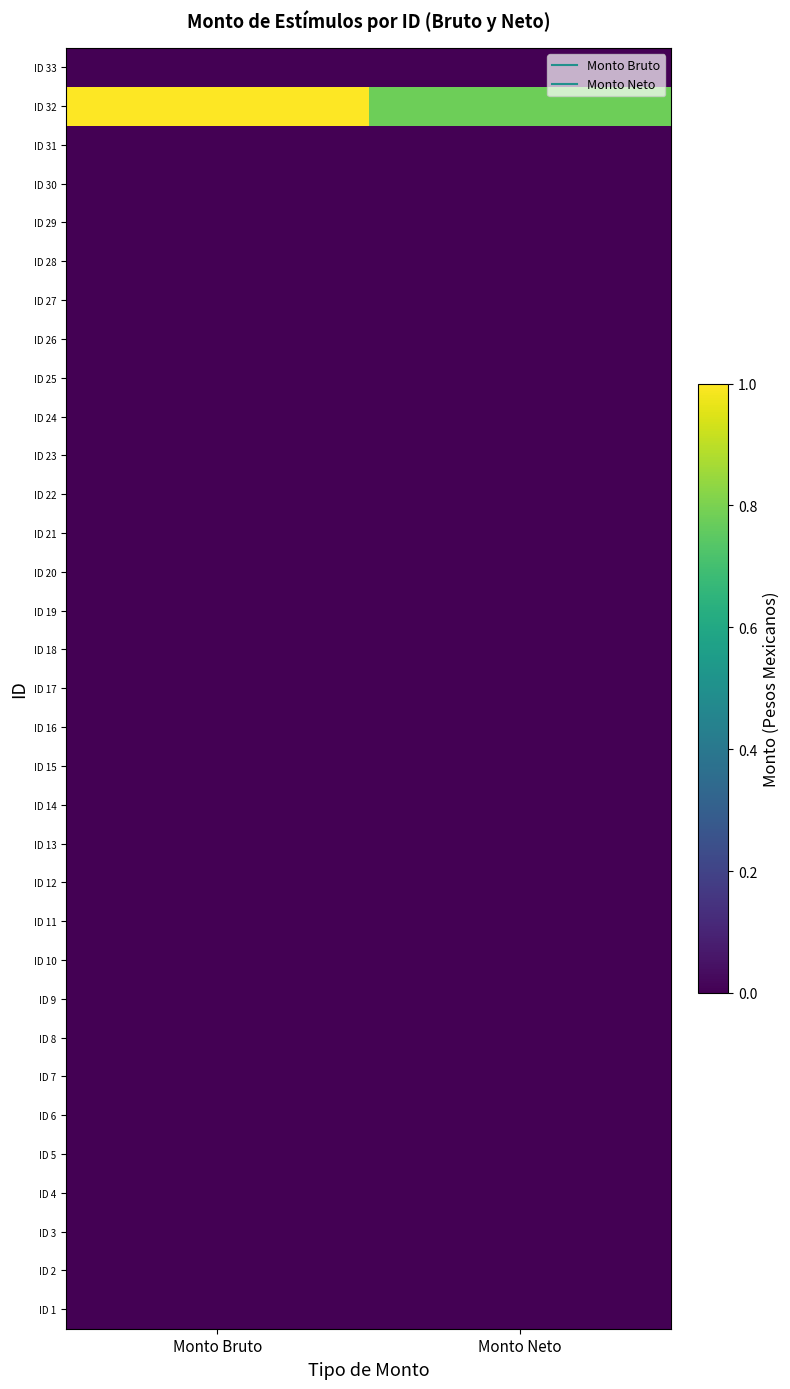

What is the total value across all series at Monto Neto?

0.8